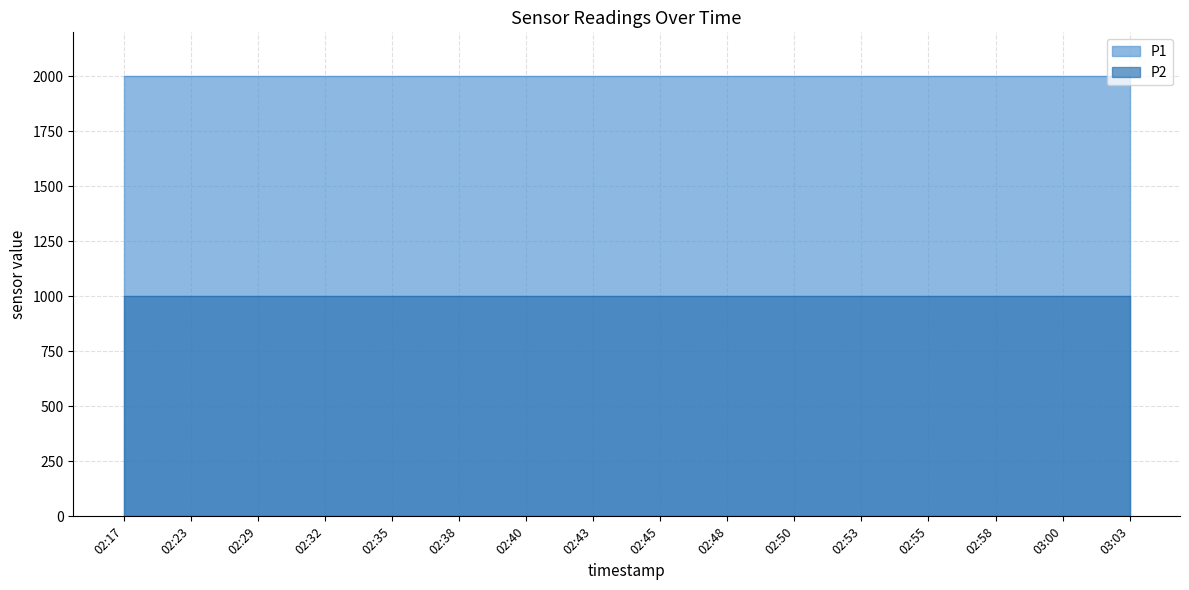

Which series has the widest spread of values?

P1